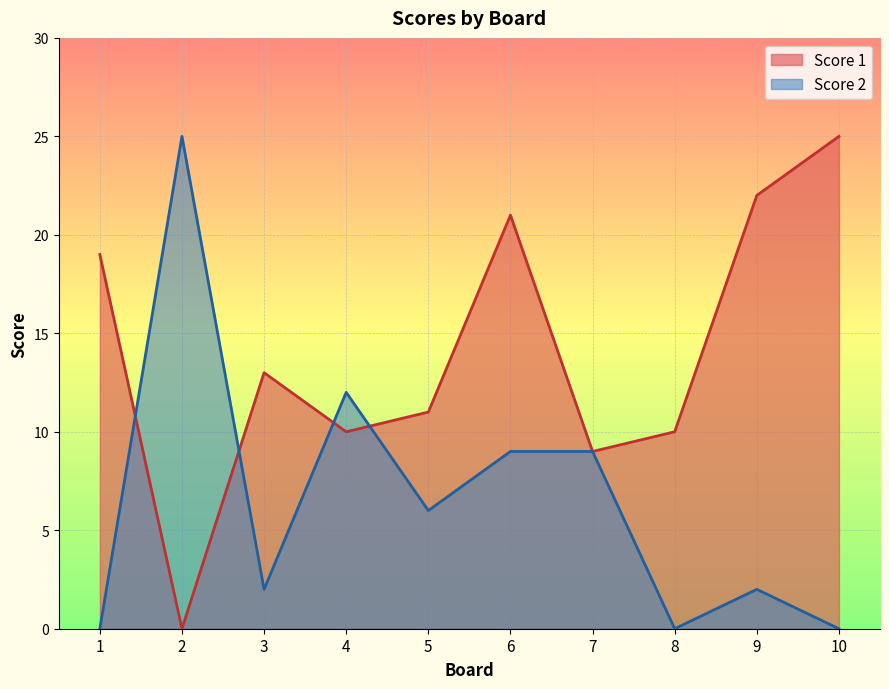

True or false: Score 2 and Score 1 cross at least once.

True